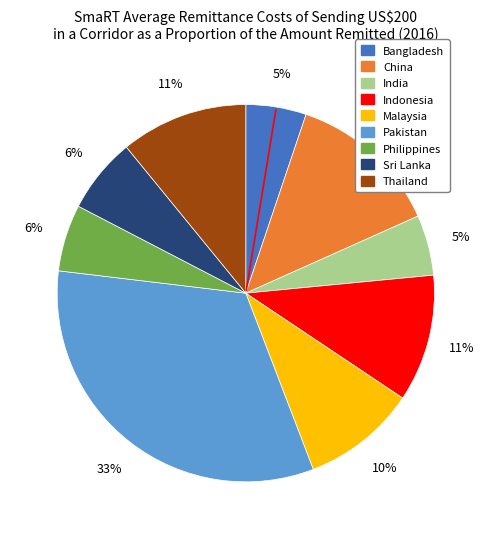

What is the largest slice in the pie chart?

Pakistan